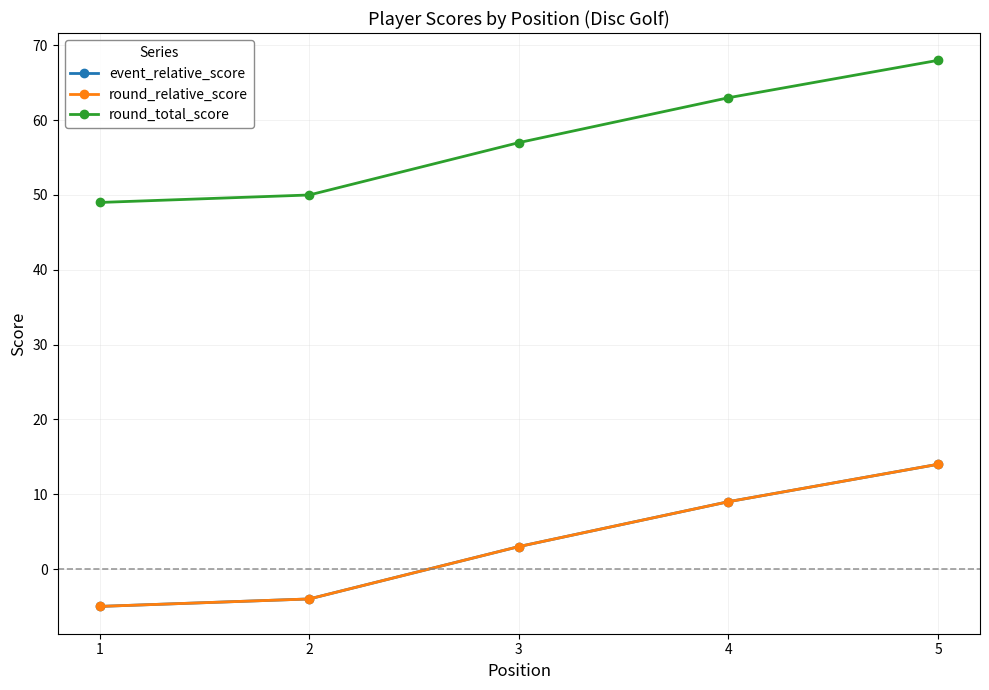

Is this an area chart (filled region under the line)?

No